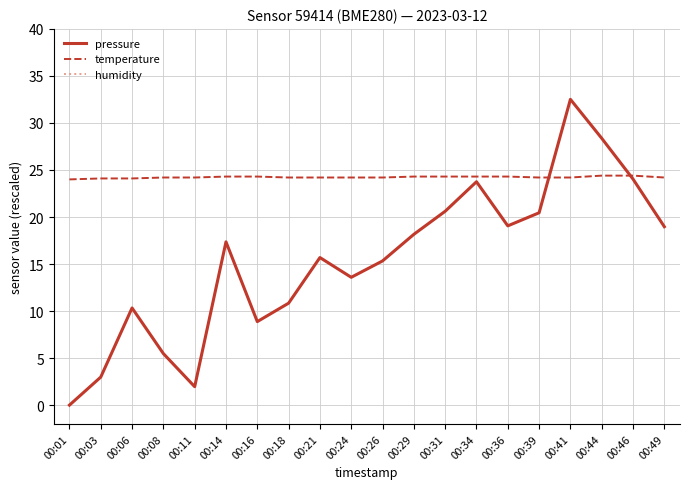

True or false: humidity has more than 0 interior local peaks.

False